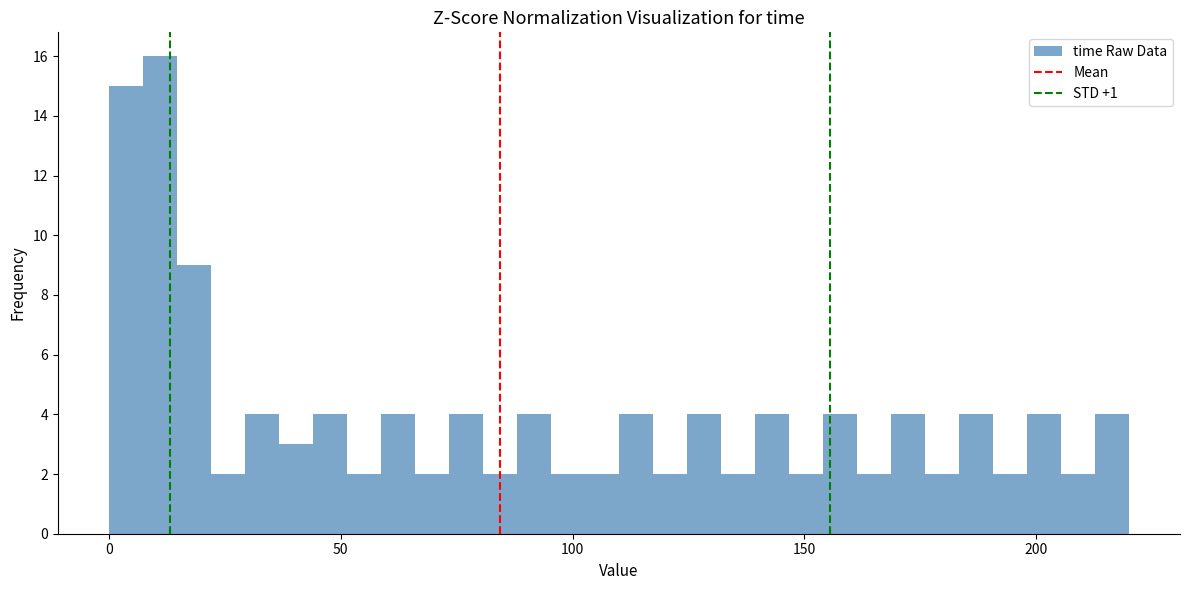

Read against the x-axis, roughly where is the centre of the tallest bar?

10